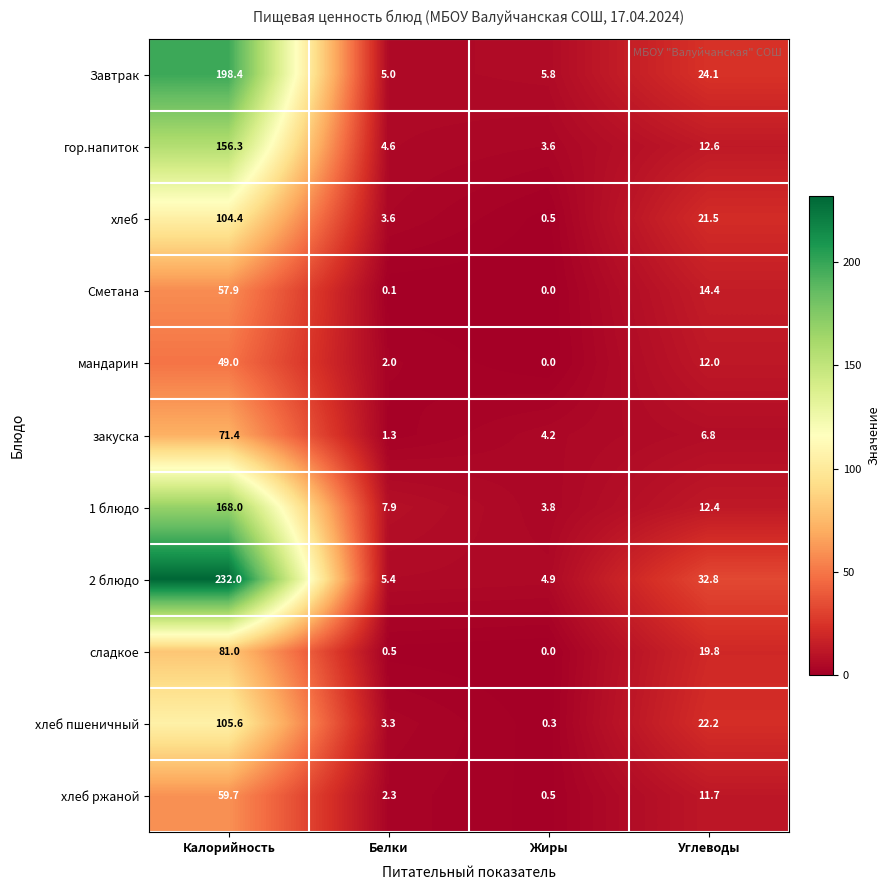

What is the difference between the highest and lowest values at Углеводы?

26.0